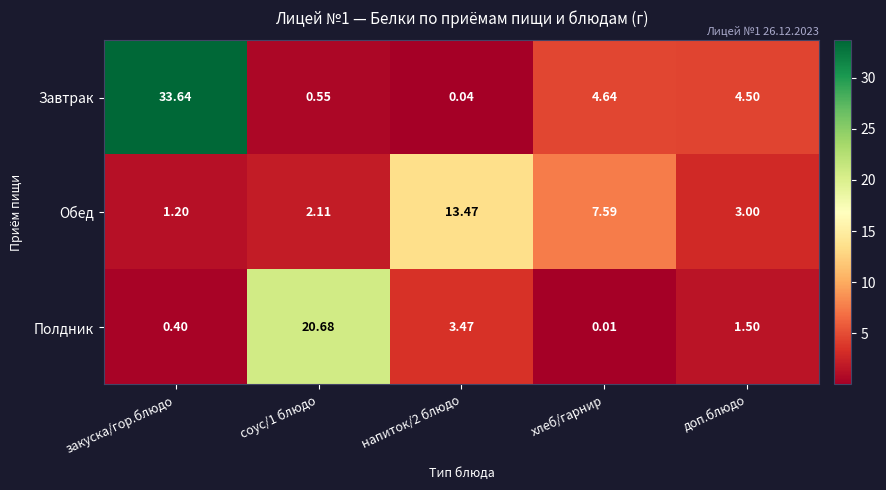

What is the spread (max minus min) of values at хлеб/гарнир?

7.6